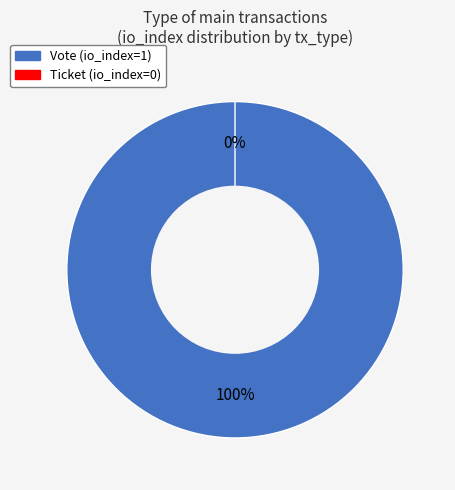

Count the number of slices in the pie.

2